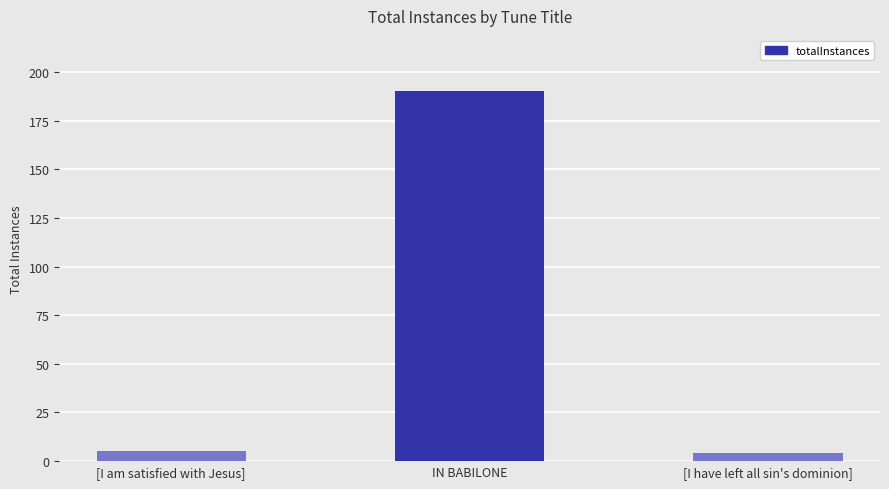

What is the difference between the maximum and minimum values?

186